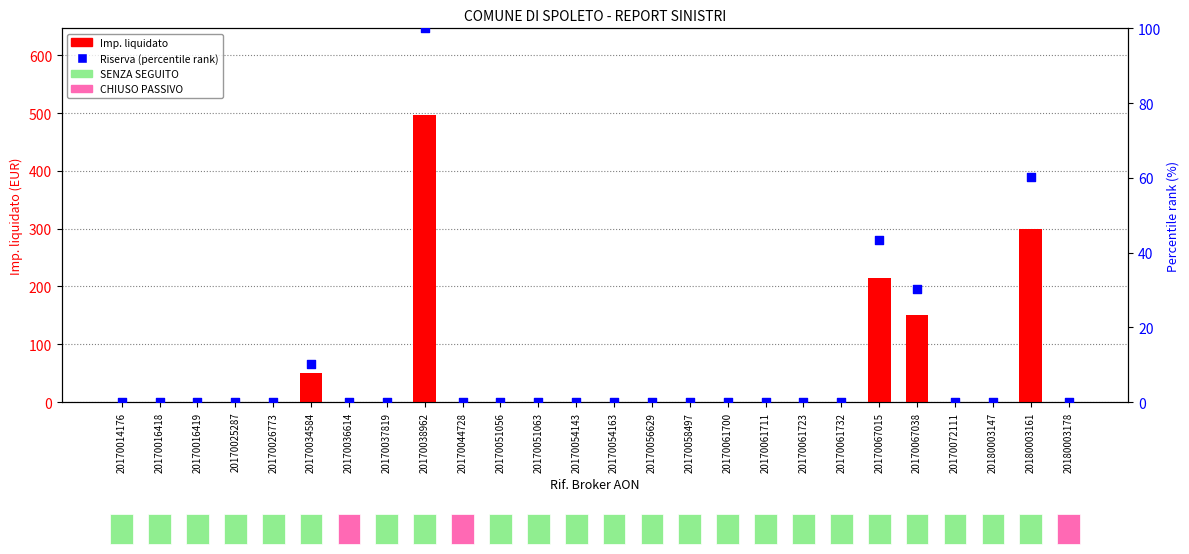

What are all the series names shown in the legend?

Imp. liquidato, Riserva (percentile rank)